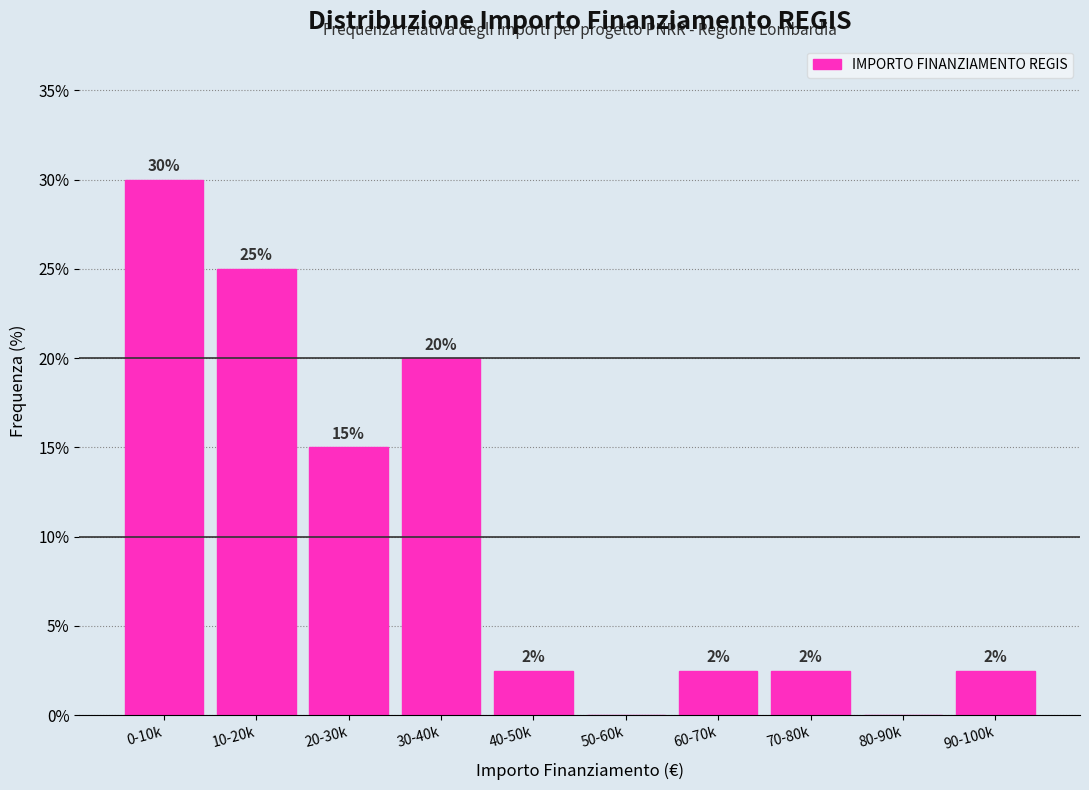

Which label corresponds to the largest value in the chart?

0-10k